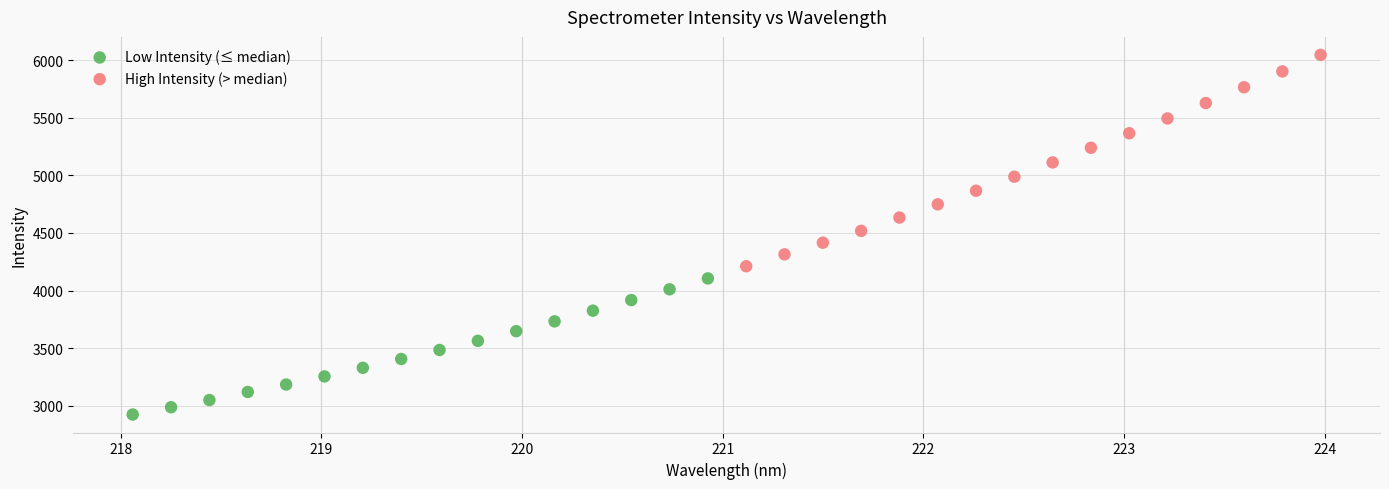

What are all the series names shown in the legend?

Low Intensity (≤ median), High Intensity (> median)